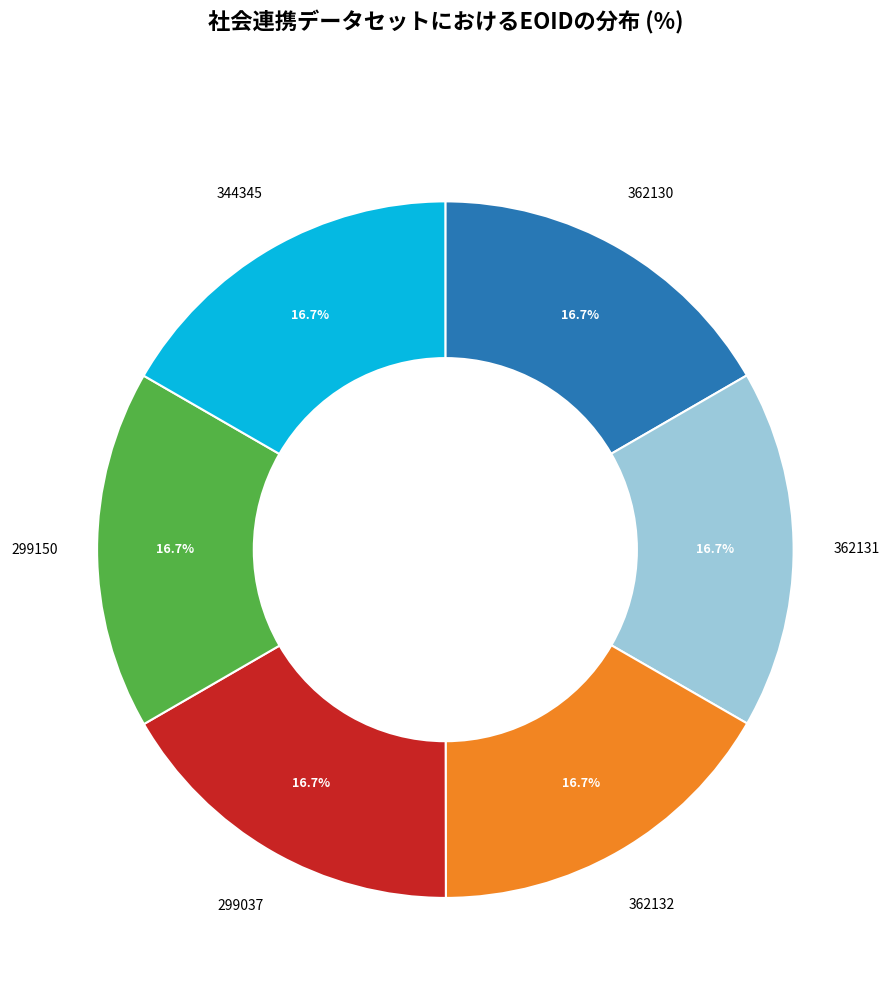

Does any single category account for the majority?

No